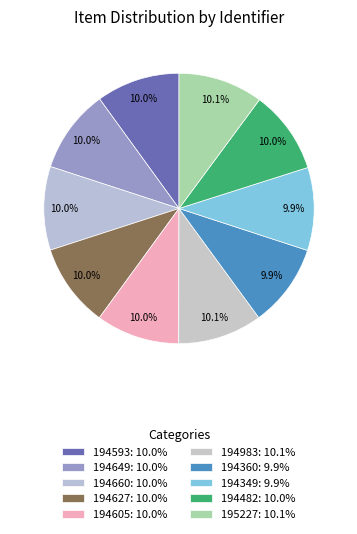

Rank the categories by value from lowest to highest.

194349, 194360, 194482, 194593, 194605, 194627, 194649, 194660, 194983, 195227